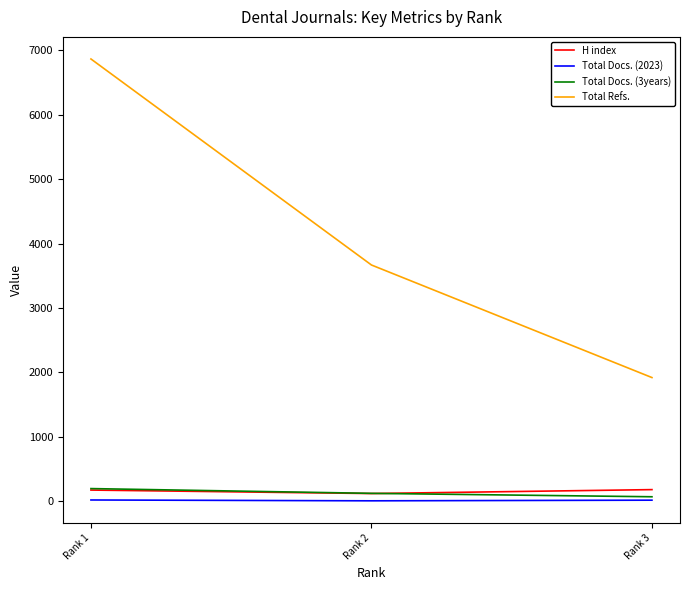

What is the highest value of the Total Refs. series?

6868